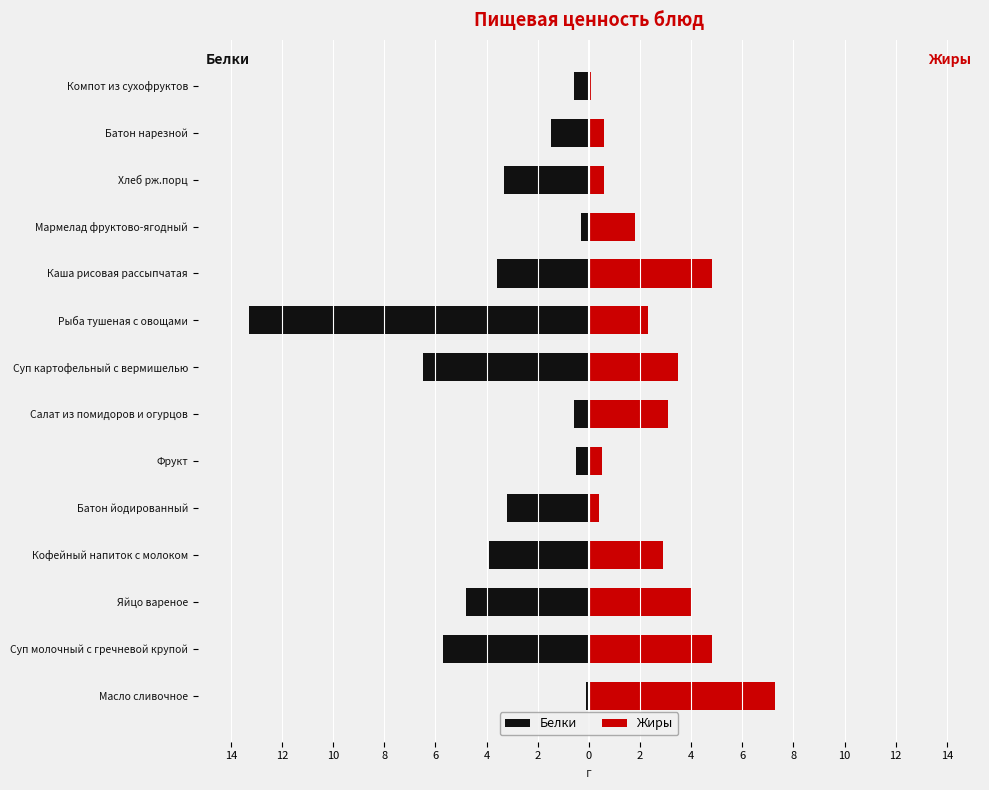

What is the lowest value of the Белки series?

-13.3